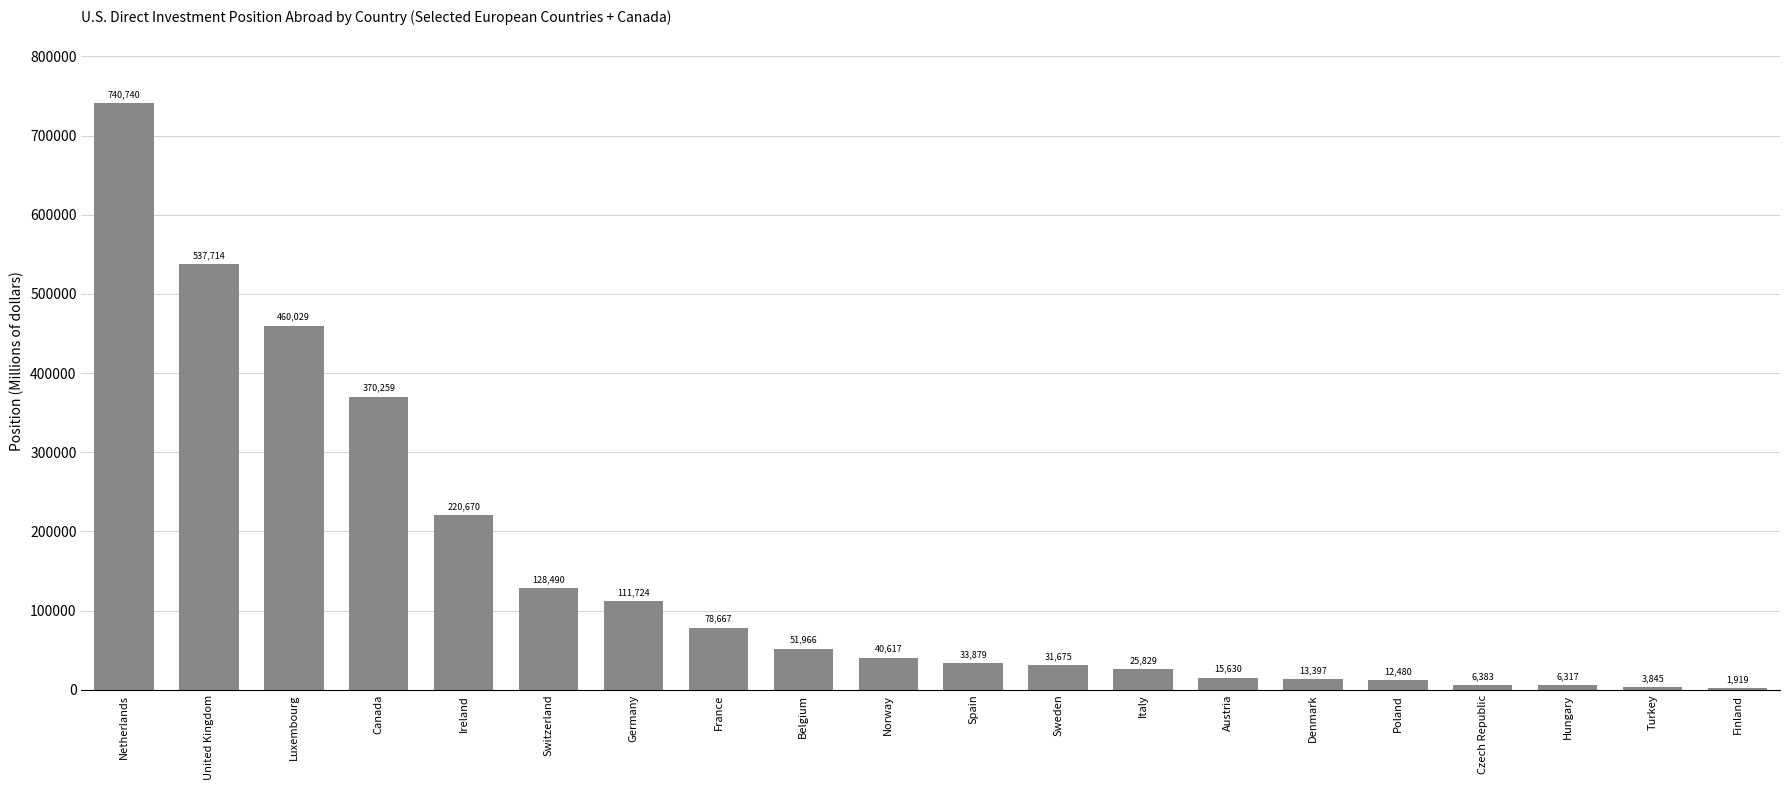

True or false: the data shows 537714 at United Kingdom.

True